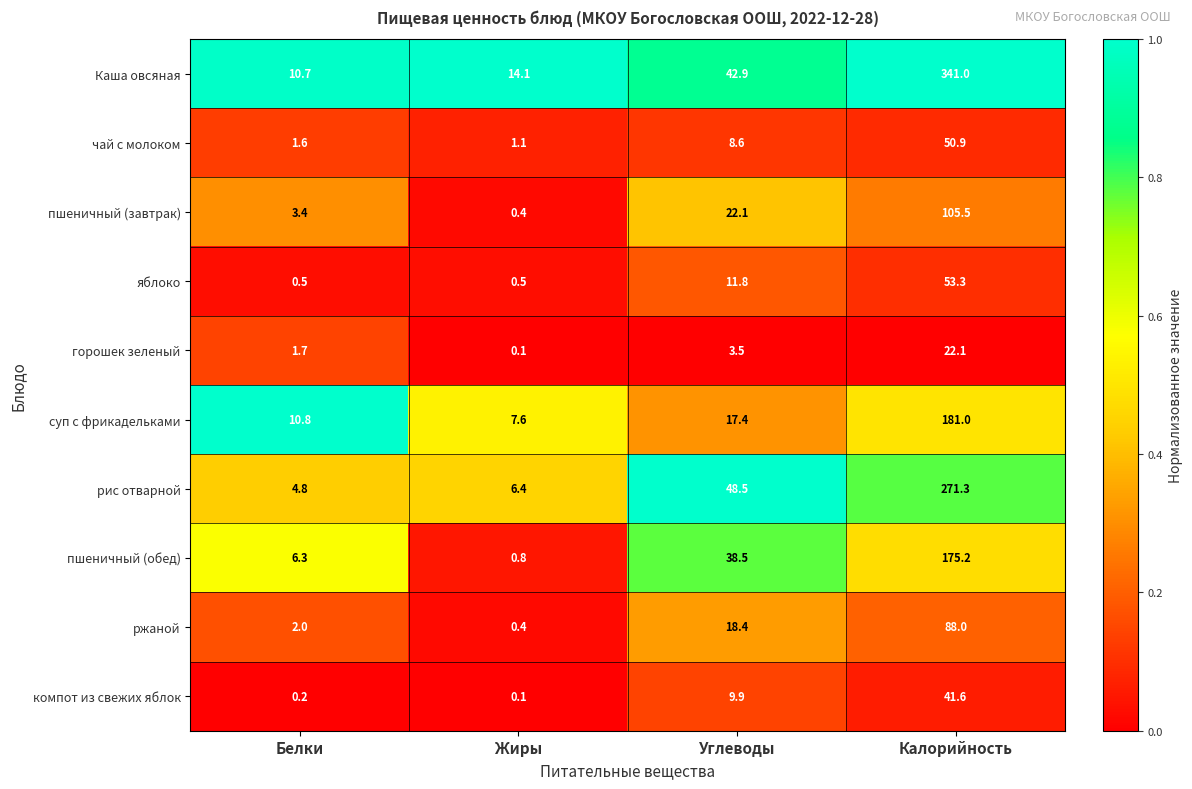

How many distinct data groups are displayed?

10